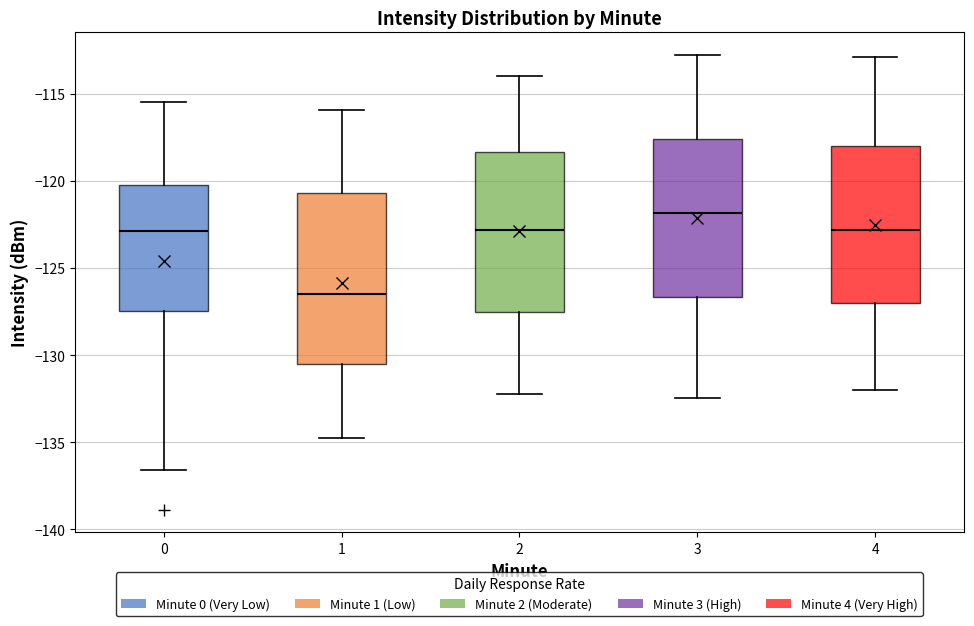

Comparing the boxes themselves (not the whiskers), which one is the tallest?

1